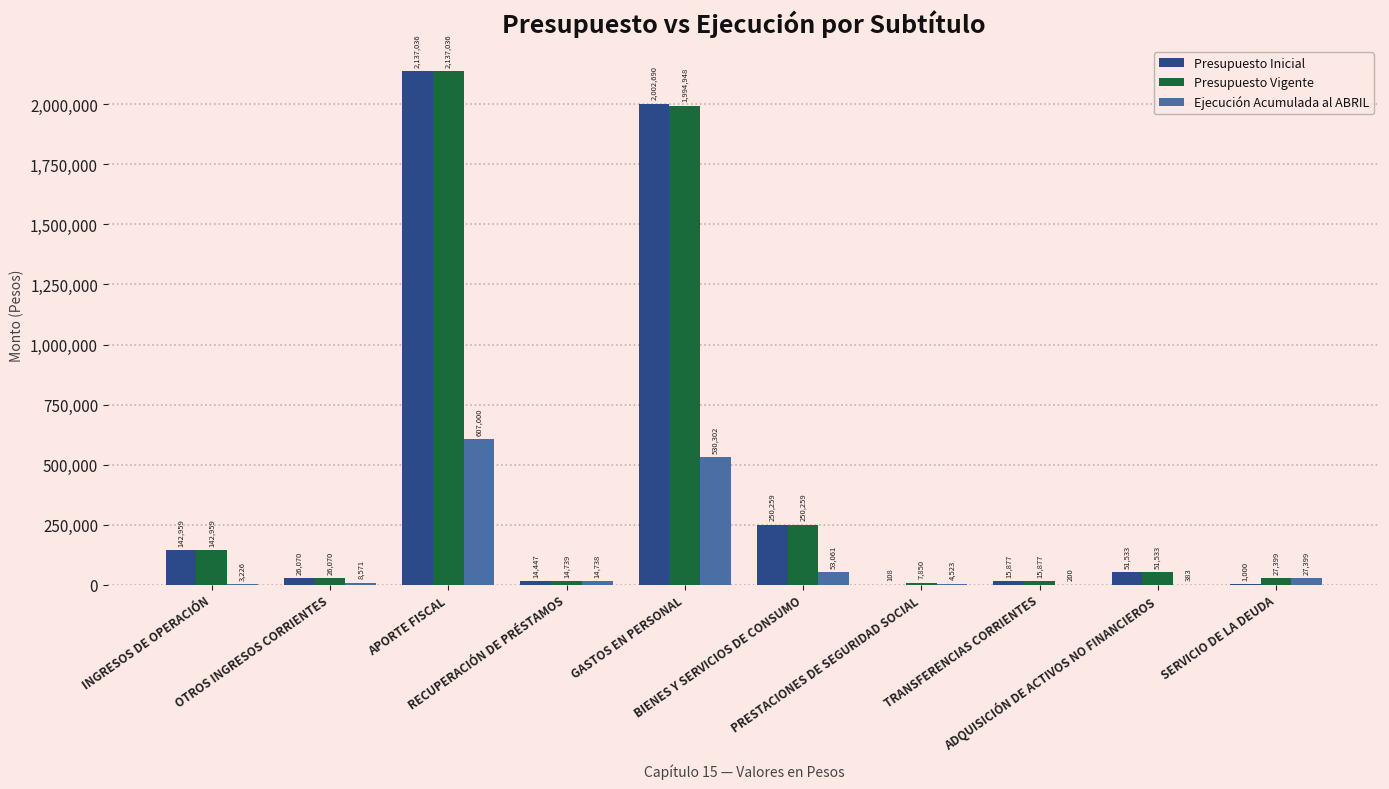

What is the maximum value shown in the chart?

2137036